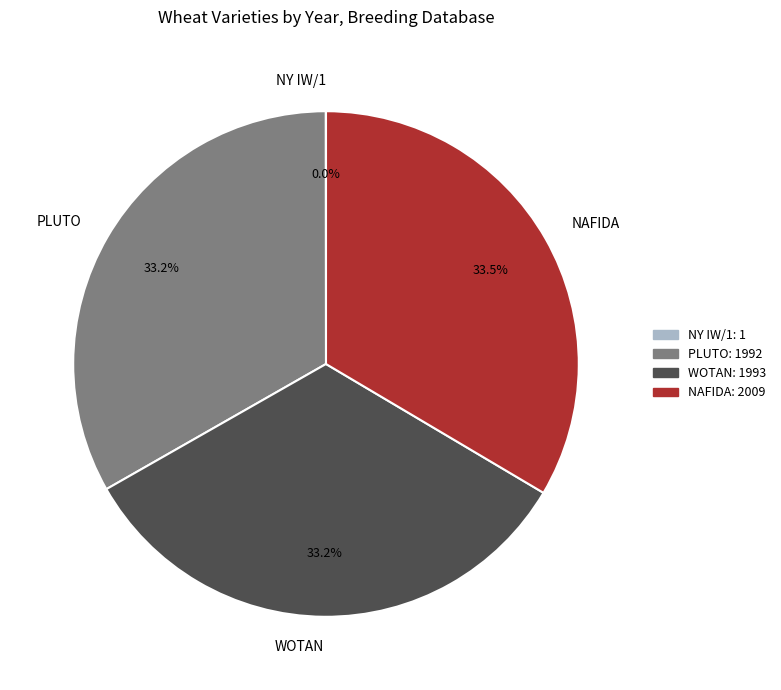

What portion of the pie excludes PLUTO?

66.8%